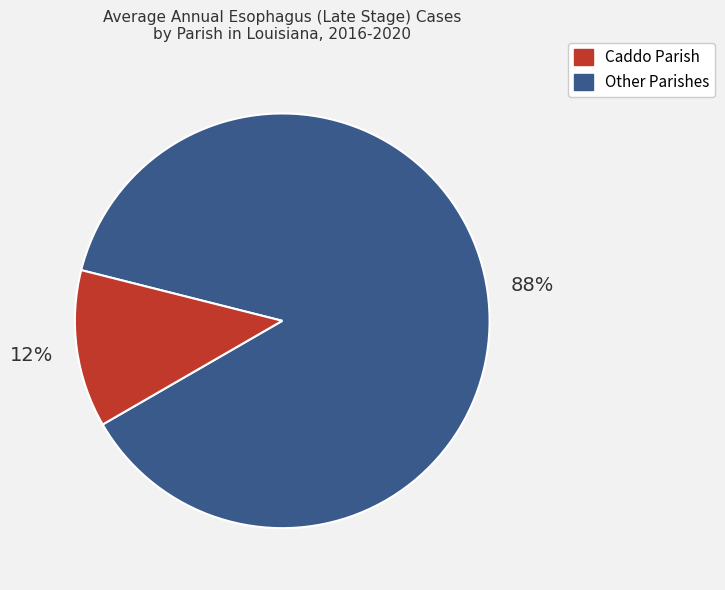

Is there a majority slice in this chart?

Yes